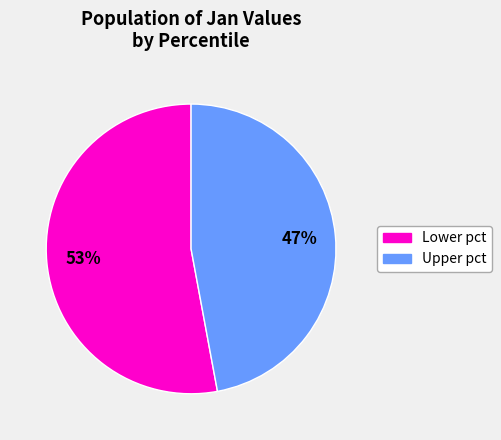

How many slices are in this pie chart?

2